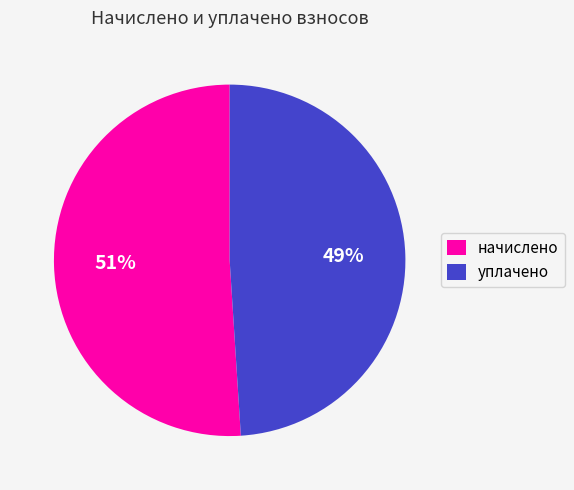

How many slices are in this pie chart?

2